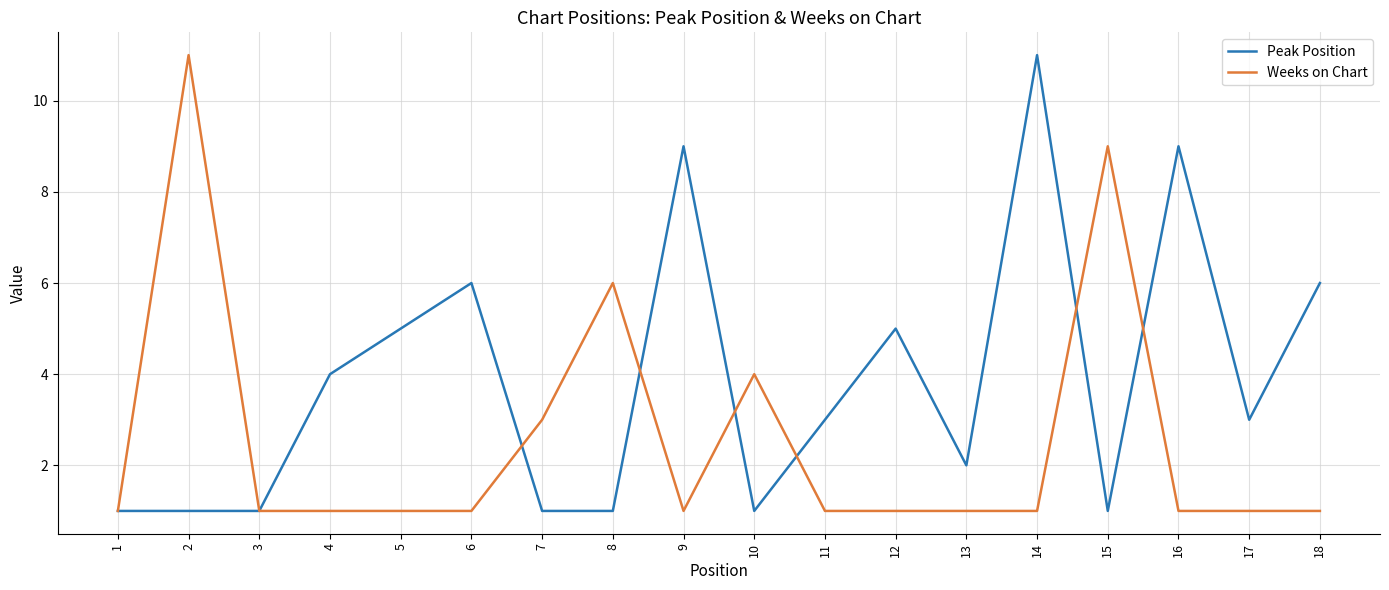

Reading left to right, transcribe all the data shown in this chart.

Peak Position: 1=1	2=1	3=1	4=4	5=5	6=6	7=1	8=1	9=9	10=1	11=3	12=5	13=2	14=11	15=1	16=9	17=3	18=6
Weeks on Chart: 1=1	2=11	3=1	4=1	5=1	6=1	7=3	8=6	9=1	10=4	11=1	12=1	13=1	14=1	15=9	16=1	17=1	18=1